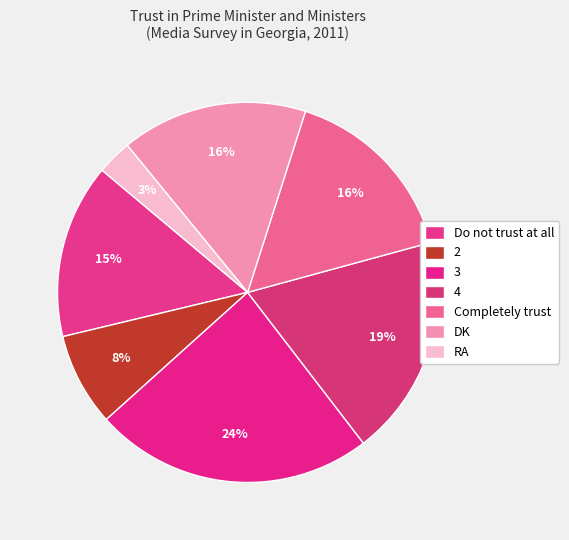

What is the change in value from Do not trust at all to Completely trust?

+1